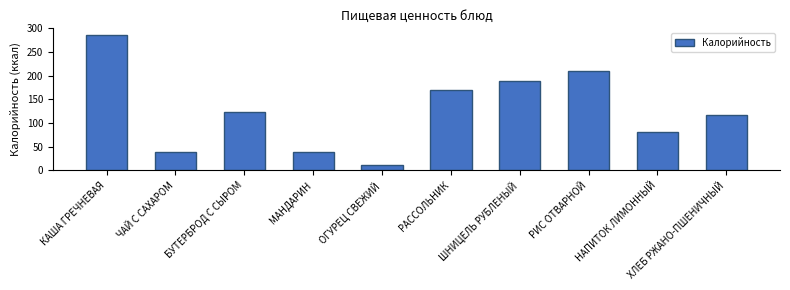

Approximately how many times larger is the value at ХЛЕБ РЖАНО-ПШЕНИЧНЫЙ compared to РАССОЛЬНИК?

0.7